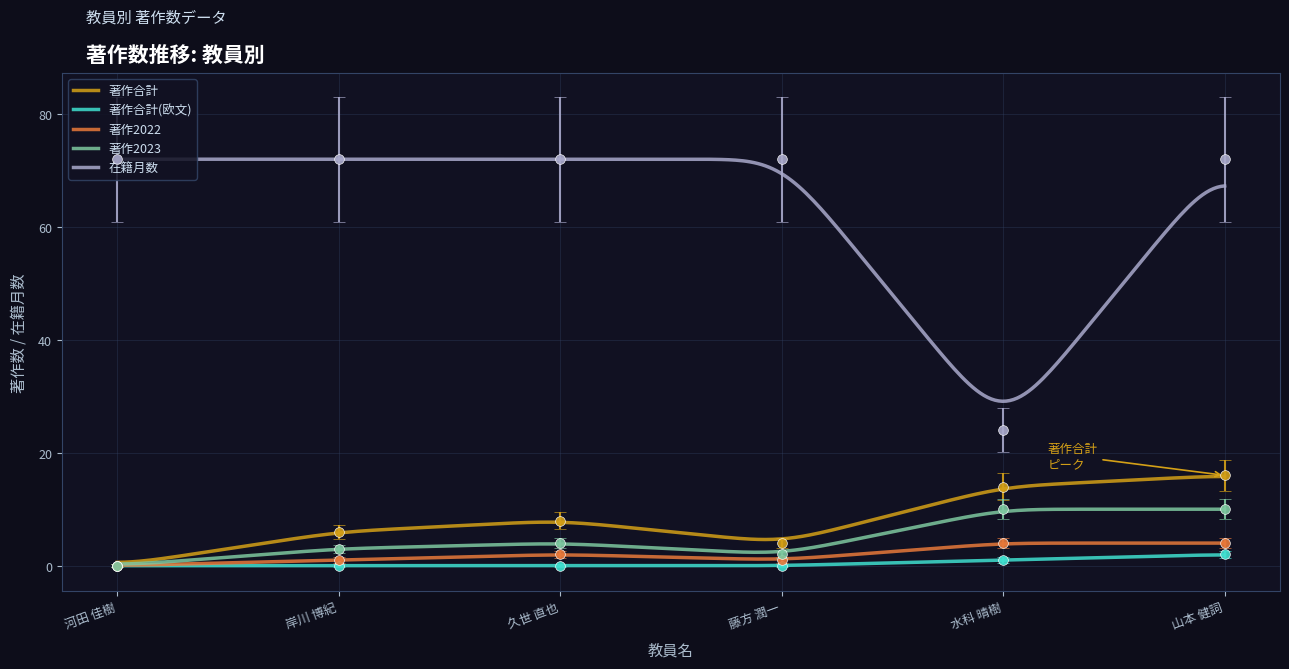

List the series in order of their peak value, lowest first.

著作合計(欧文), 著作2022, 著作2023, 著作合計, 在籍月数